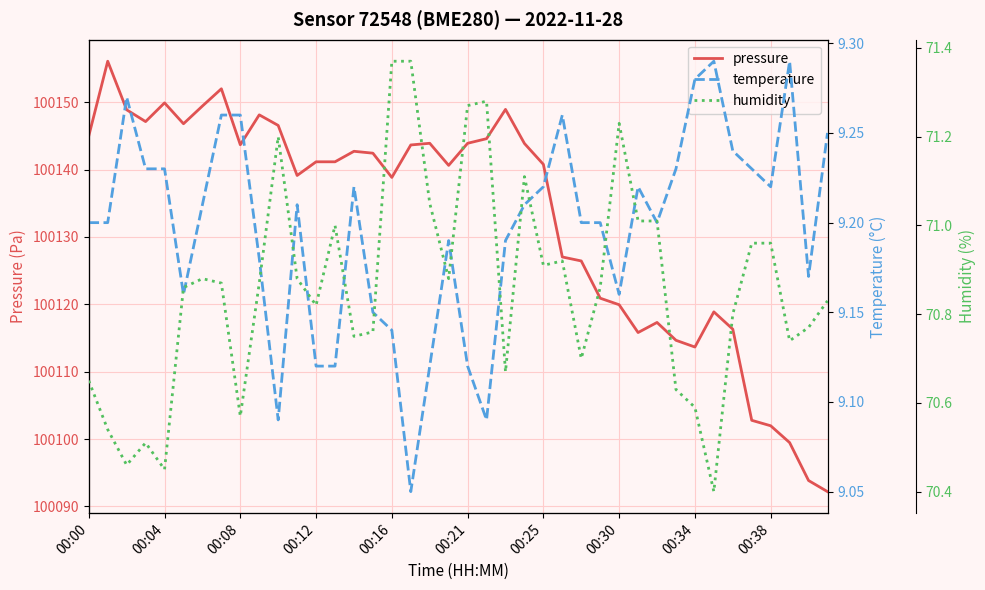

Which series has the largest range (max minus min)?

pressure